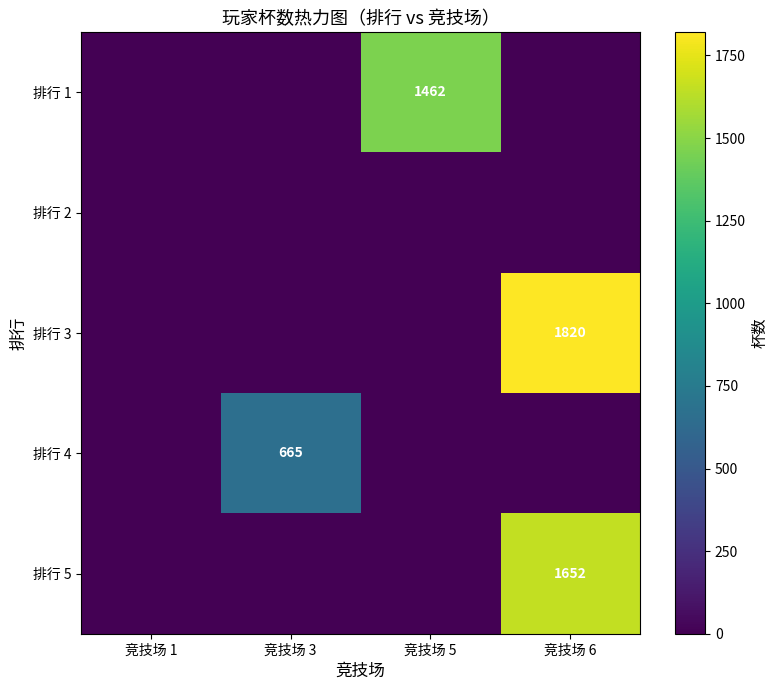

True or false: 排行 1 has a value of 2297 at 竞技场 5.

False